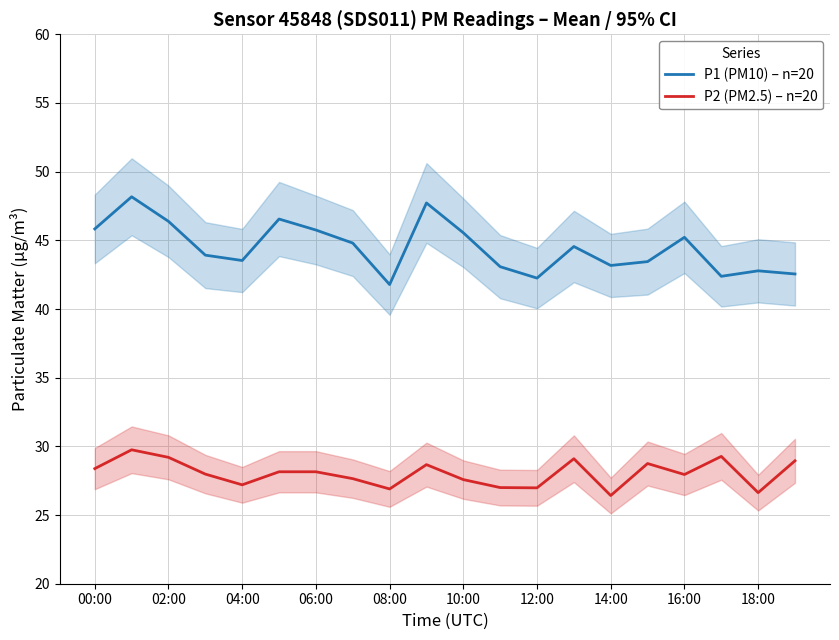

True or false: P2 (PM2.5) – n=20 and P1 (PM10) – n=20 intersect in this chart.

False